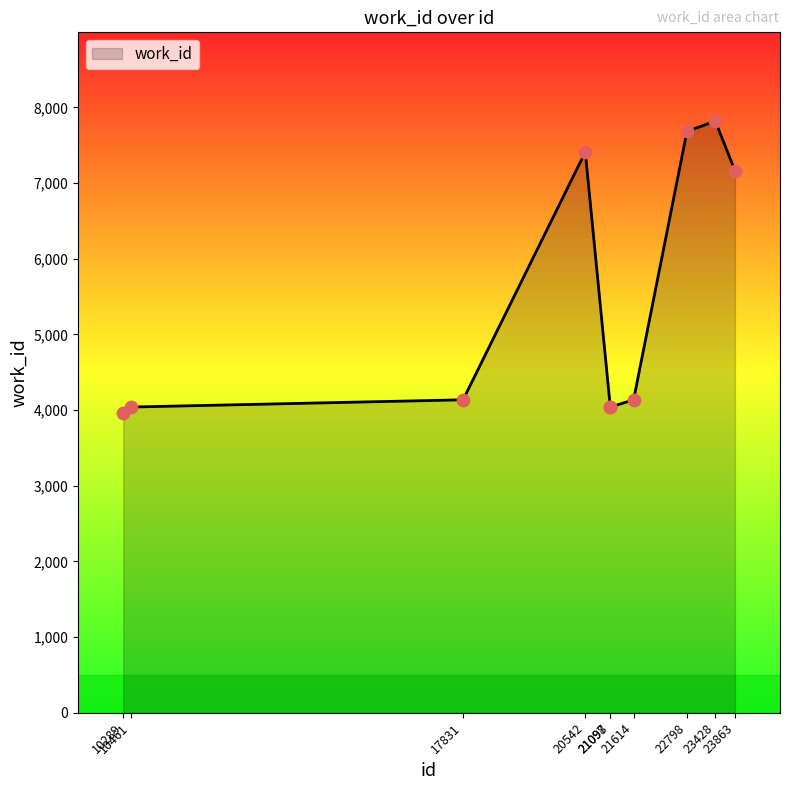

Approximately how many times larger is the value at 23428 compared to 21098?

1.9